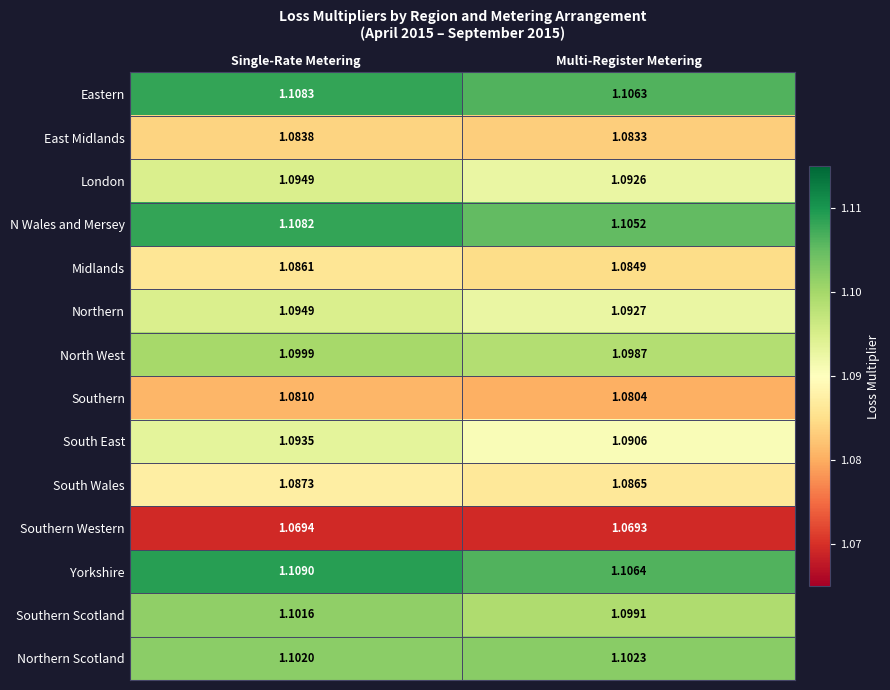

How many categories are shown in the chart?

2